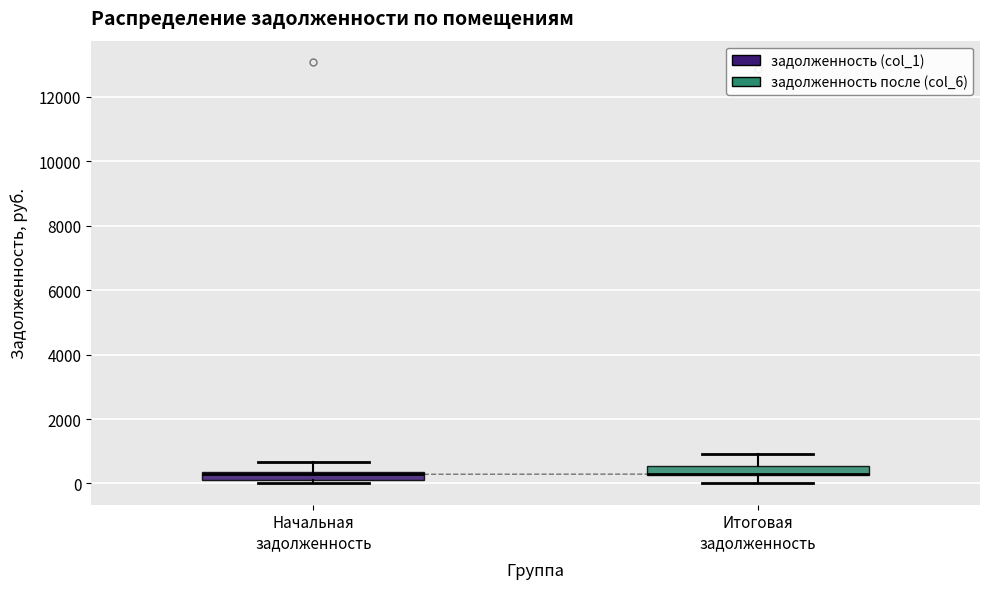

Where does the lower whisker of the box for Итоговая задолженность end on the y-axis? The values are not printed on the chart, so give them approximately, as read against the axis.

0